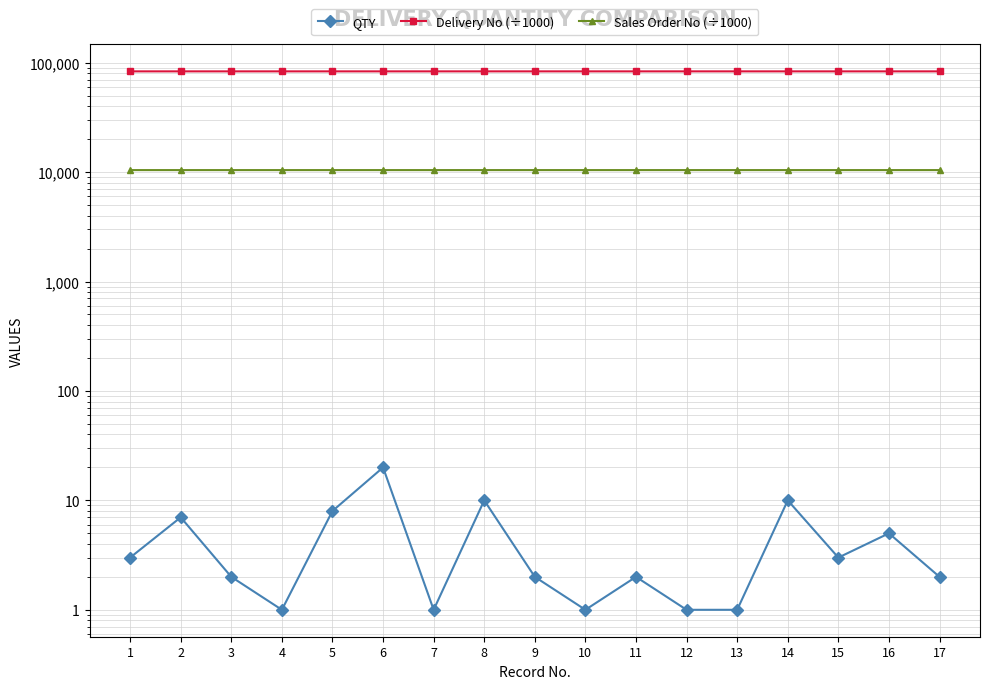

At which category does Delivery No (÷1000) reach its first local valley?

5